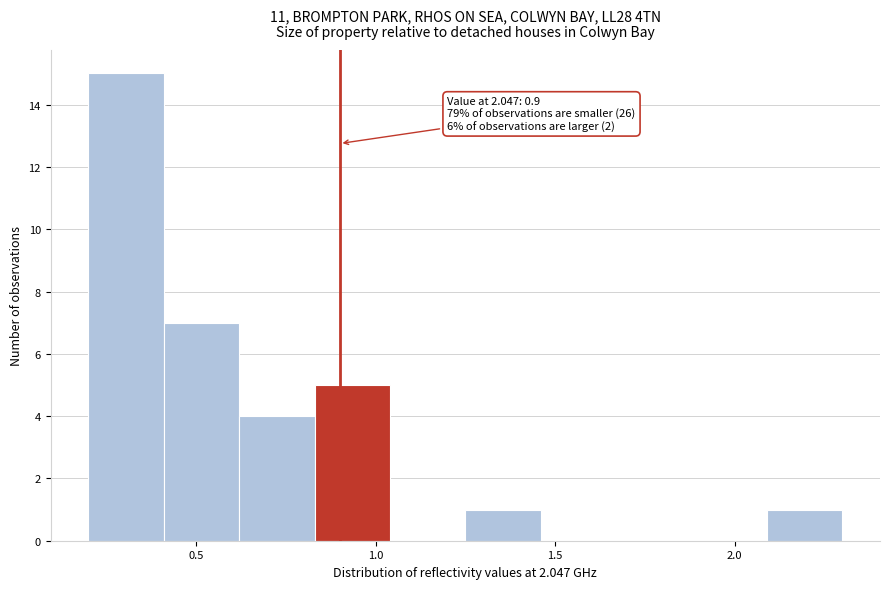

Which range on the x-axis has the tallest bar?

0.20 to 0.41